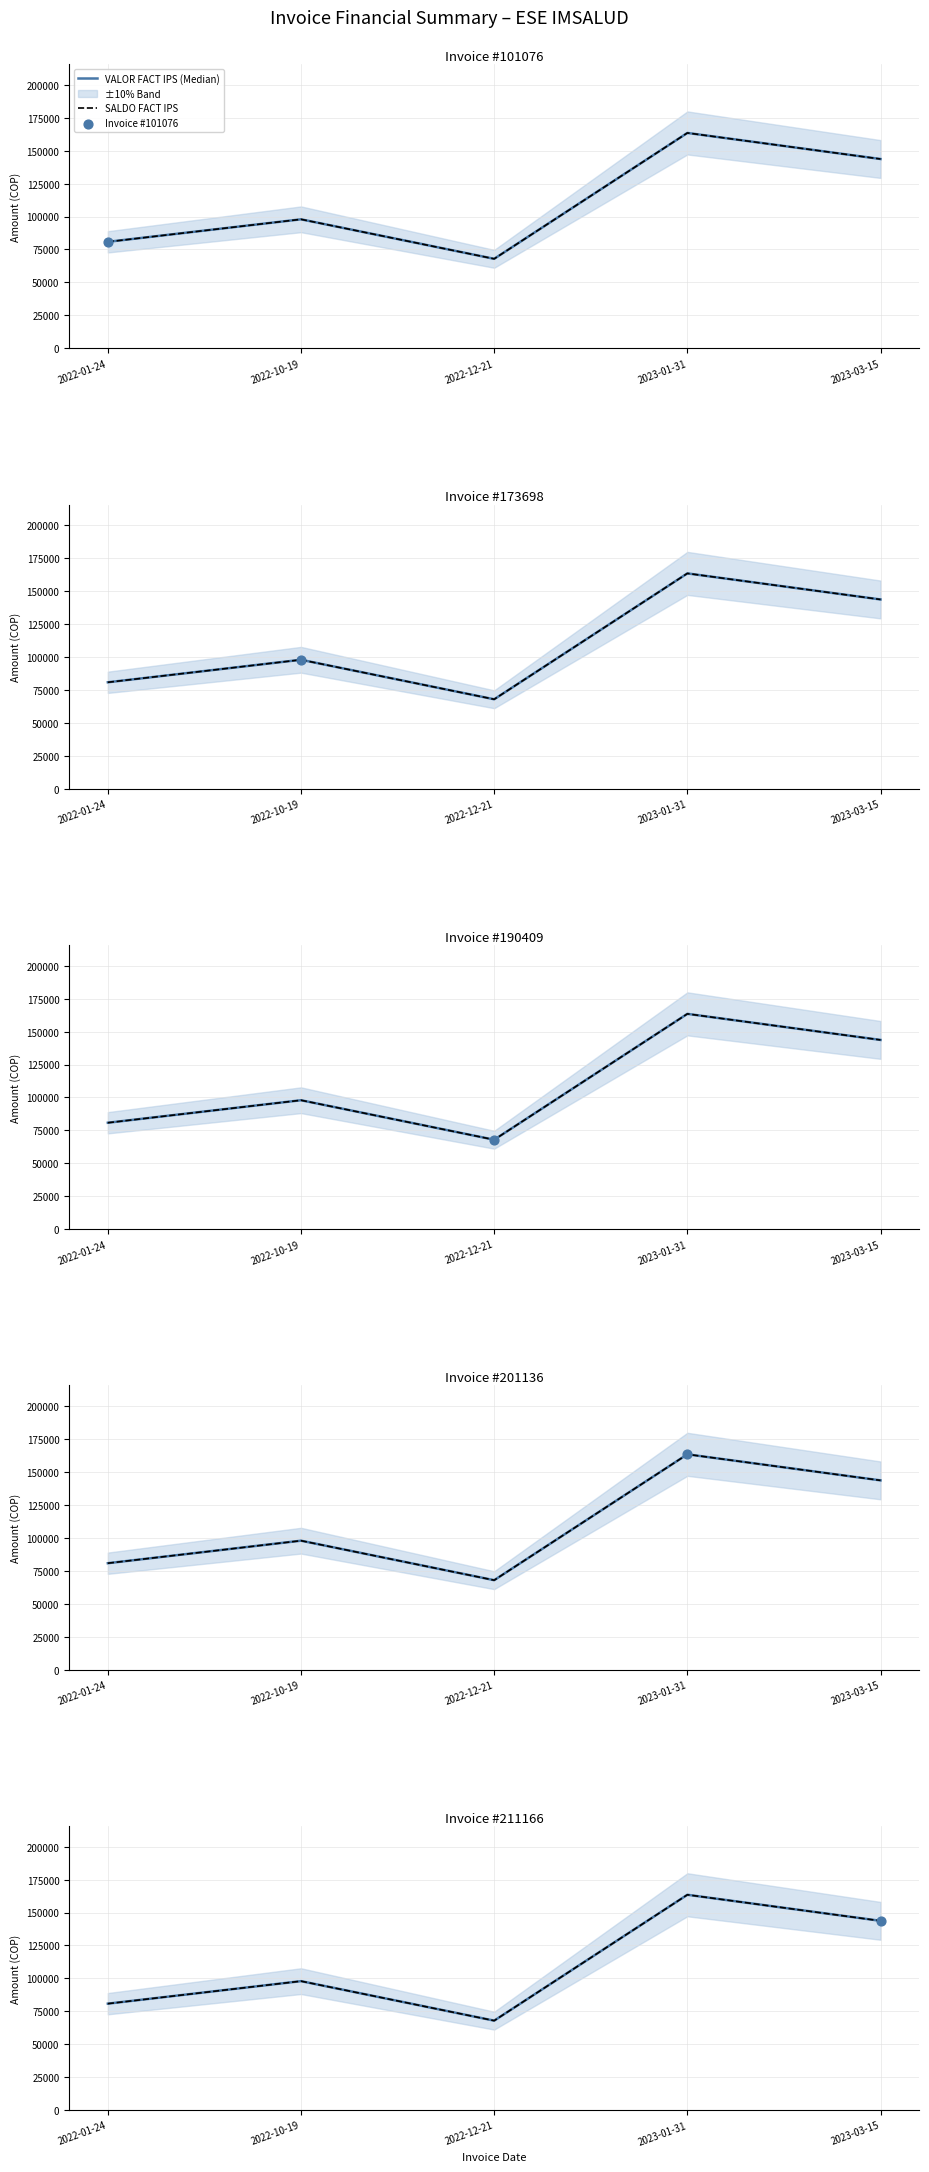

Is the value of SALDO FACT IPS at 2022-12-21 greater than the value of VALOR FACT IPS (Median) at 2022-10-19?

No